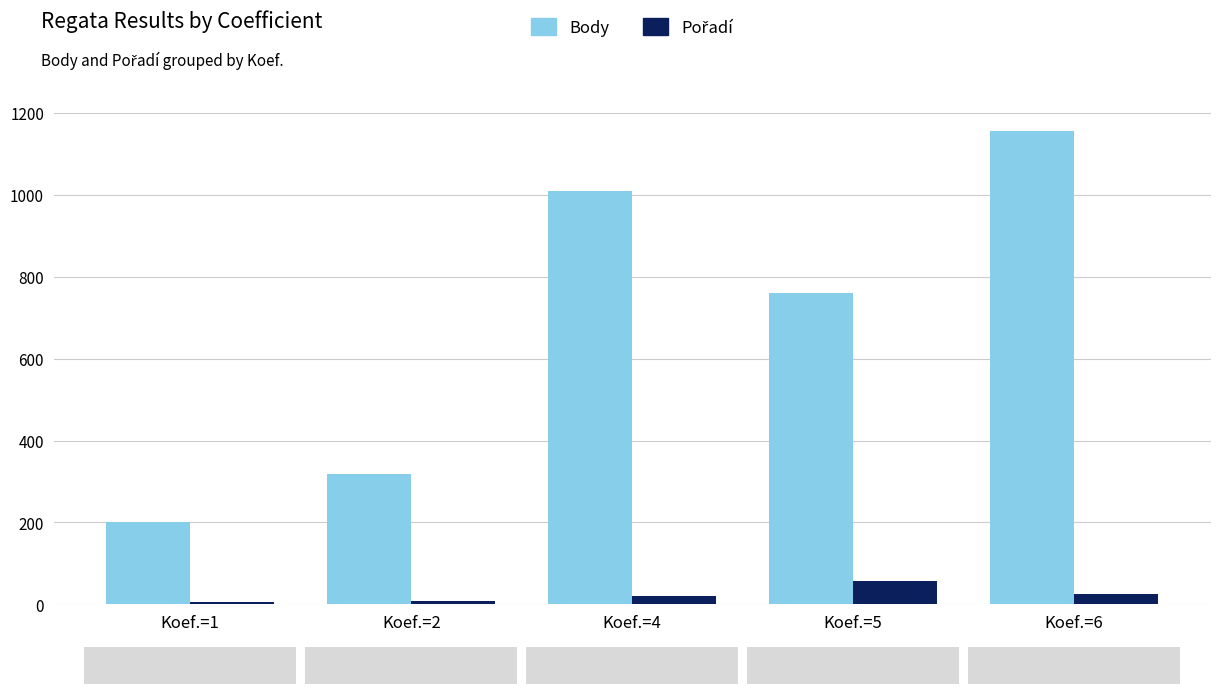

At which category is the sum across all series the highest?

Koef.=6